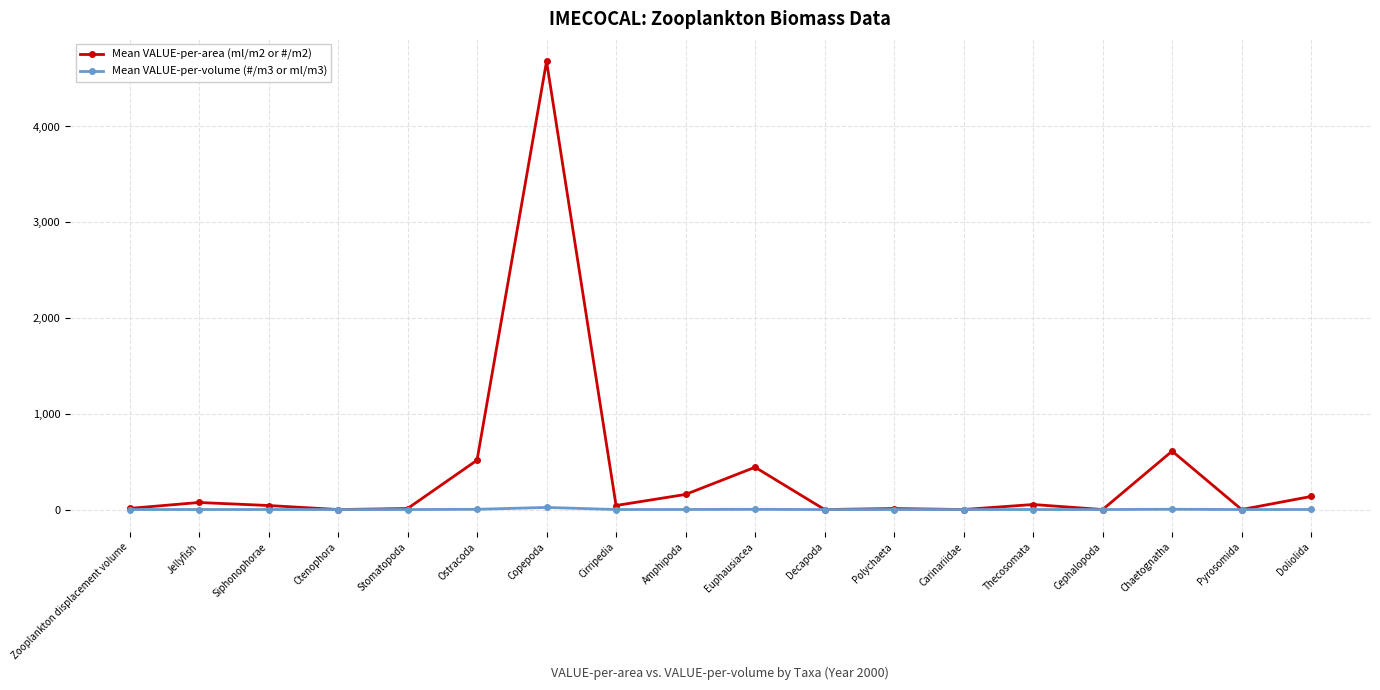

At which category is the sum across all series the highest?

Copepoda